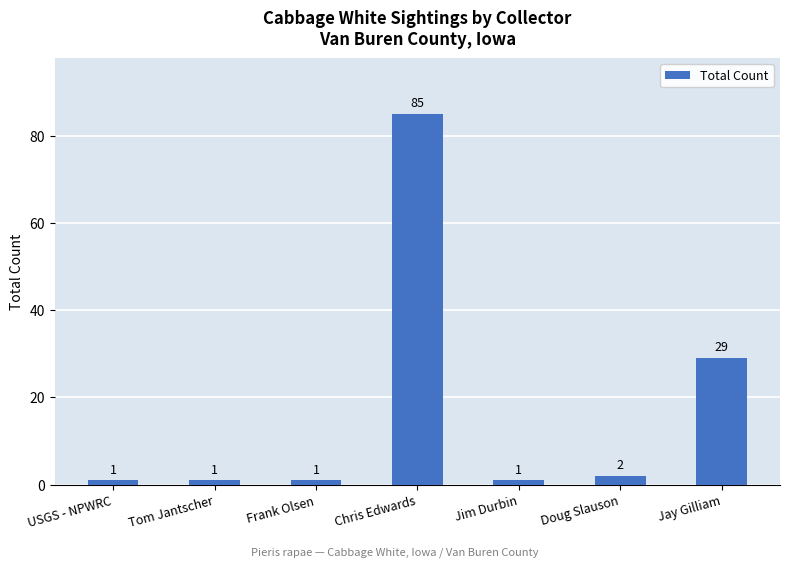

How many bars are there in total?

7